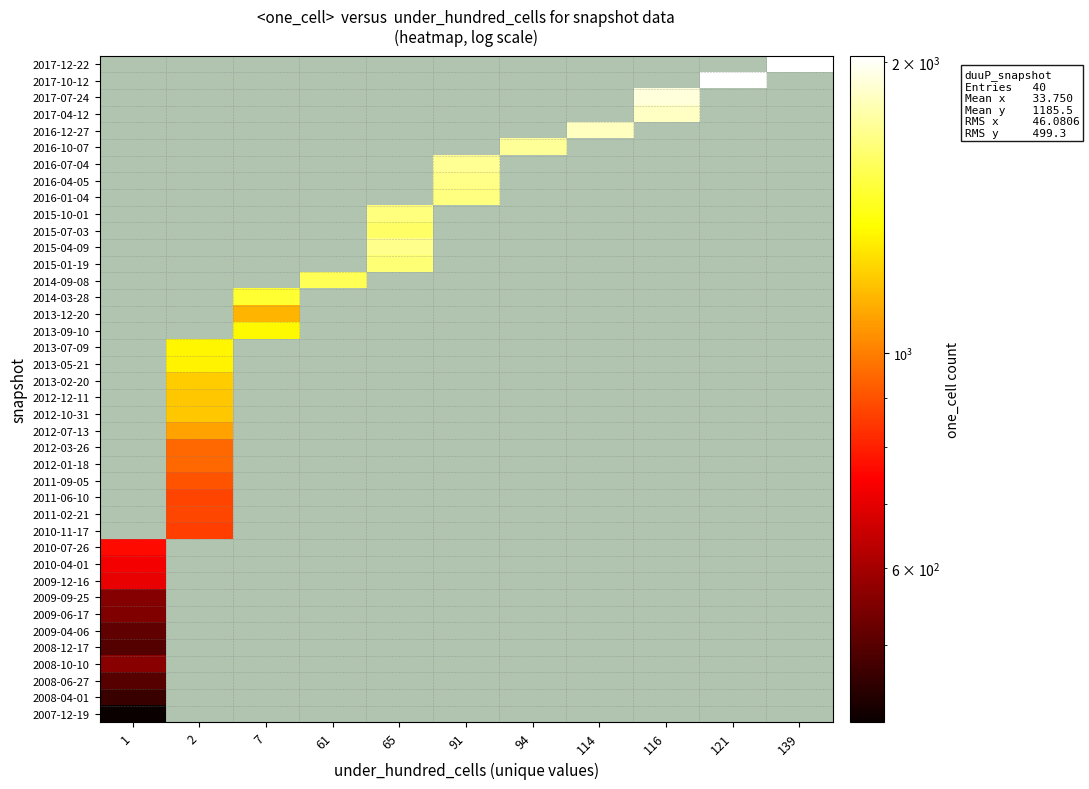

Reading left to right, what are all the values shown in this chart?

2007-12-19: 1=416	2=0	7=0	61=0	65=0	91=0	94=0	114=0	116=0	121=0	139=0
2008-04-01: 1=467	2=0	7=0	61=0	65=0	91=0	94=0	114=0	116=0	121=0	139=0
2008-06-27: 1=500	2=0	7=0	61=0	65=0	91=0	94=0	114=0	116=0	121=0	139=0
2008-10-10: 1=560	2=0	7=0	61=0	65=0	91=0	94=0	114=0	116=0	121=0	139=0
2008-12-17: 1=496	2=0	7=0	61=0	65=0	91=0	94=0	114=0	116=0	121=0	139=0
2009-04-06: 1=511	2=0	7=0	61=0	65=0	91=0	94=0	114=0	116=0	121=0	139=0
2009-06-17: 1=550	2=0	7=0	61=0	65=0	91=0	94=0	114=0	116=0	121=0	139=0
2009-09-25: 1=559	2=0	7=0	61=0	65=0	91=0	94=0	114=0	116=0	121=0	139=0
2009-12-16: 1=705	2=0	7=0	61=0	65=0	91=0	94=0	114=0	116=0	121=0	139=0
2010-04-01: 1=725	2=0	7=0	61=0	65=0	91=0	94=0	114=0	116=0	121=0	139=0
2010-07-26: 1=761	2=0	7=0	61=0	65=0	91=0	94=0	114=0	116=0	121=0	139=0
2010-11-17: 1=0	2=861	7=0	61=0	65=0	91=0	94=0	114=0	116=0	121=0	139=0
2011-02-21: 1=0	2=877	7=0	61=0	65=0	91=0	94=0	114=0	116=0	121=0	139=0
2011-06-10: 1=0	2=874	7=0	61=0	65=0	91=0	94=0	114=0	116=0	121=0	139=0
2011-09-05: 1=0	2=902	7=0	61=0	65=0	91=0	94=0	114=0	116=0	121=0	139=0
2012-01-18: 1=0	2=949	7=0	61=0	65=0	91=0	94=0	114=0	116=0	121=0	139=0
2012-03-26: 1=0	2=953	7=0	61=0	65=0	91=0	94=0	114=0	116=0	121=0	139=0
2012-07-13: 1=0	2=1091	7=0	61=0	65=0	91=0	94=0	114=0	116=0	121=0	139=0
2012-10-31: 1=0	2=1189	7=0	61=0	65=0	91=0	94=0	114=0	116=0	121=0	139=0
2012-12-11: 1=0	2=1191	7=0	61=0	65=0	91=0	94=0	114=0	116=0	121=0	139=0
2013-02-20: 1=0	2=1201	7=0	61=0	65=0	91=0	94=0	114=0	116=0	121=0	139=0
2013-05-21: 1=0	2=1317	7=0	61=0	65=0	91=0	94=0	114=0	116=0	121=0	139=0
2013-07-09: 1=0	2=1324	7=0	61=0	65=0	91=0	94=0	114=0	116=0	121=0	139=0
2013-09-10: 1=0	2=0	7=1336	61=0	65=0	91=0	94=0	114=0	116=0	121=0	139=0
2013-12-20: 1=0	2=0	7=1137	61=0	65=0	91=0	94=0	114=0	116=0	121=0	139=0
2014-03-28: 1=0	2=0	7=1464	61=0	65=0	91=0	94=0	114=0	116=0	121=0	139=0
2014-09-08: 1=0	2=0	7=0	61=1552	65=0	91=0	94=0	114=0	116=0	121=0	139=0
2015-01-19: 1=0	2=0	7=0	61=0	65=1624	91=0	94=0	114=0	116=0	121=0	139=0
2015-04-09: 1=0	2=0	7=0	61=0	65=1690	91=0	94=0	114=0	116=0	121=0	139=0
2015-07-03: 1=0	2=0	7=0	61=0	65=1586	91=0	94=0	114=0	116=0	121=0	139=0
2015-10-01: 1=0	2=0	7=0	61=0	65=1649	91=0	94=0	114=0	116=0	121=0	139=0
2016-01-04: 1=0	2=0	7=0	61=0	65=0	91=1660	94=0	114=0	116=0	121=0	139=0
2016-04-05: 1=0	2=0	7=0	61=0	65=0	91=1681	94=0	114=0	116=0	121=0	139=0
2016-07-04: 1=0	2=0	7=0	61=0	65=0	91=1708	94=0	114=0	116=0	121=0	139=0
2016-10-07: 1=0	2=0	7=0	61=0	65=0	91=0	94=1719	114=0	116=0	121=0	139=0
2016-12-27: 1=0	2=0	7=0	61=0	65=0	91=0	94=0	114=1828	116=0	121=0	139=0
2017-04-12: 1=0	2=0	7=0	61=0	65=0	91=0	94=0	114=0	116=1849	121=0	139=0
2017-07-24: 1=0	2=0	7=0	61=0	65=0	91=0	94=0	114=0	116=1909	121=0	139=0
2017-10-12: 1=0	2=0	7=0	61=0	65=0	91=0	94=0	114=0	116=0	121=2019	139=0
2017-12-22: 1=0	2=0	7=0	61=0	65=0	91=0	94=0	114=0	116=0	121=0	139=2029